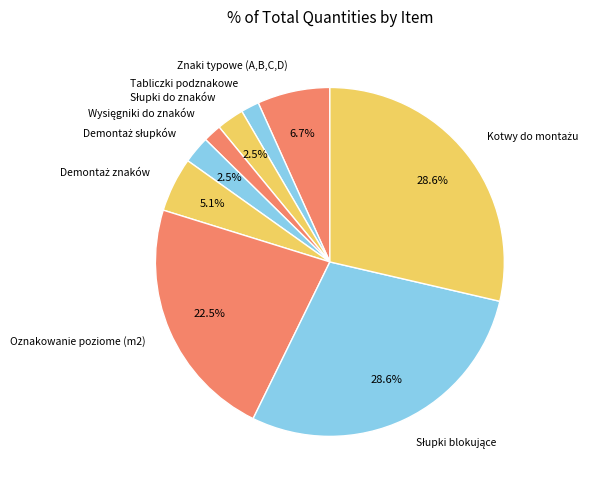

To the nearest percent, what portion does Tabliczki podznakowe represent?

2%